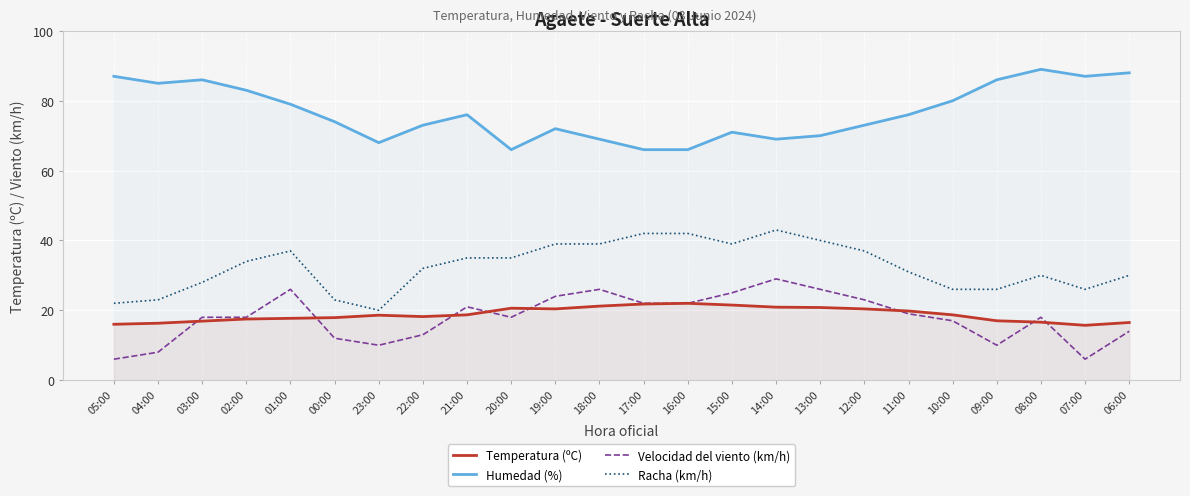

Reading right to left, extract all data points from this chart.

Temperatura (ºC): 06:00=16.5	07:00=15.7	08:00=16.6	09:00=17.0	10:00=18.7	11:00=19.8	12:00=20.4	13:00=20.8	14:00=20.9	15:00=21.5	16:00=22.0	17:00=21.8	18:00=21.2	19:00=20.4	20:00=20.6	21:00=18.7	22:00=18.2	23:00=18.6	00:00=17.9	01:00=17.7	02:00=17.5	03:00=16.9	04:00=16.3	05:00=16.0
Humedad (%): 06:00=88.0	07:00=87.0	08:00=89.0	09:00=86.0	10:00=80.0	11:00=76.0	12:00=73.0	13:00=70.0	14:00=69.0	15:00=71.0	16:00=66.0	17:00=66.0	18:00=69.0	19:00=72.0	20:00=66.0	21:00=76.0	22:00=73.0	23:00=68.0	00:00=74.0	01:00=79.0	02:00=83.0	03:00=86.0	04:00=85.0	05:00=87.0
Velocidad del viento (km/h): 06:00=14.0	07:00=6.0	08:00=18.0	09:00=10.0	10:00=17.0	11:00=19.0	12:00=23.0	13:00=26.0	14:00=29.0	15:00=25.0	16:00=22.0	17:00=22.0	18:00=26.0	19:00=24.0	20:00=18.0	21:00=21.0	22:00=13.0	23:00=10.0	00:00=12.0	01:00=26.0	02:00=18.0	03:00=18.0	04:00=8.0	05:00=6.0
Racha (km/h): 06:00=30.0	07:00=26.0	08:00=30.0	09:00=26.0	10:00=26.0	11:00=31.0	12:00=37.0	13:00=40.0	14:00=43.0	15:00=39.0	16:00=42.0	17:00=42.0	18:00=39.0	19:00=39.0	20:00=35.0	21:00=35.0	22:00=32.0	23:00=20.0	00:00=23.0	01:00=37.0	02:00=34.0	03:00=28.0	04:00=23.0	05:00=22.0